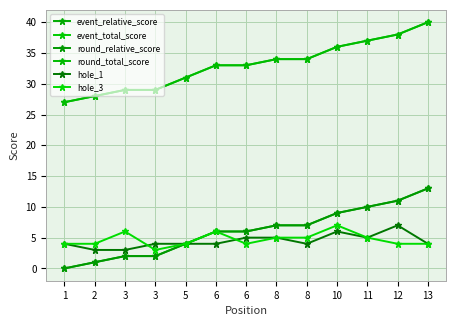

Is the value of event_relative_score at 8 greater than the value of round_total_score at 1?

No